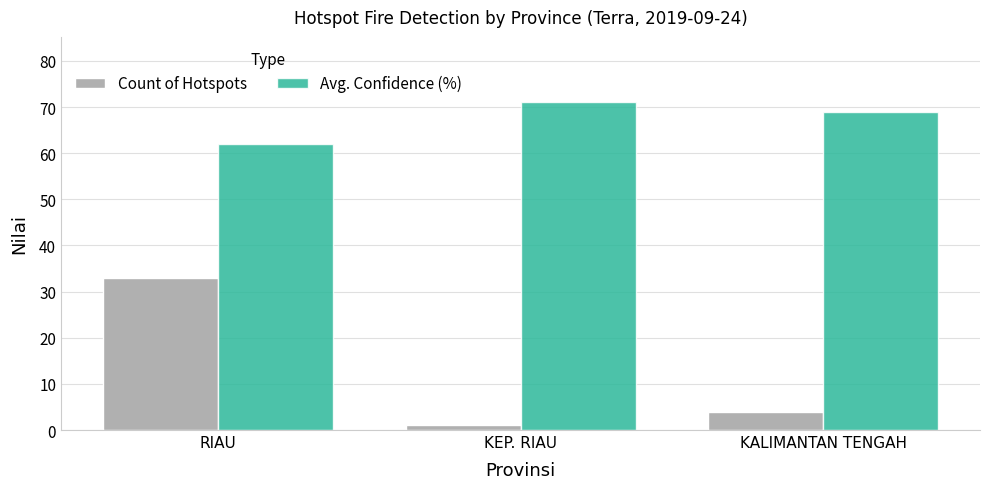

What is the sum of all Avg. Confidence (%) values?

202